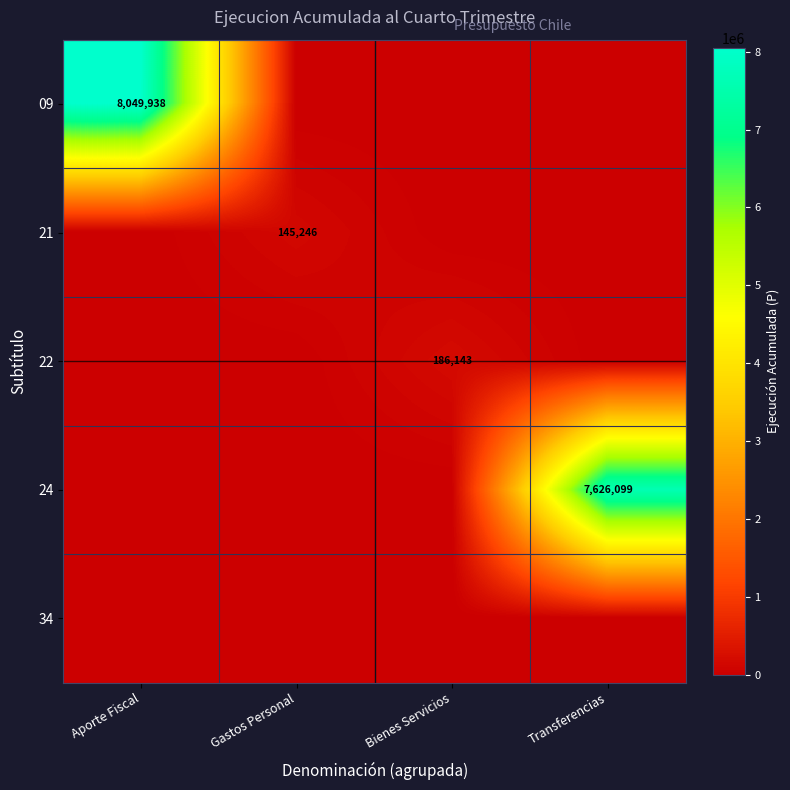

How many values in 09 are above zero?

1